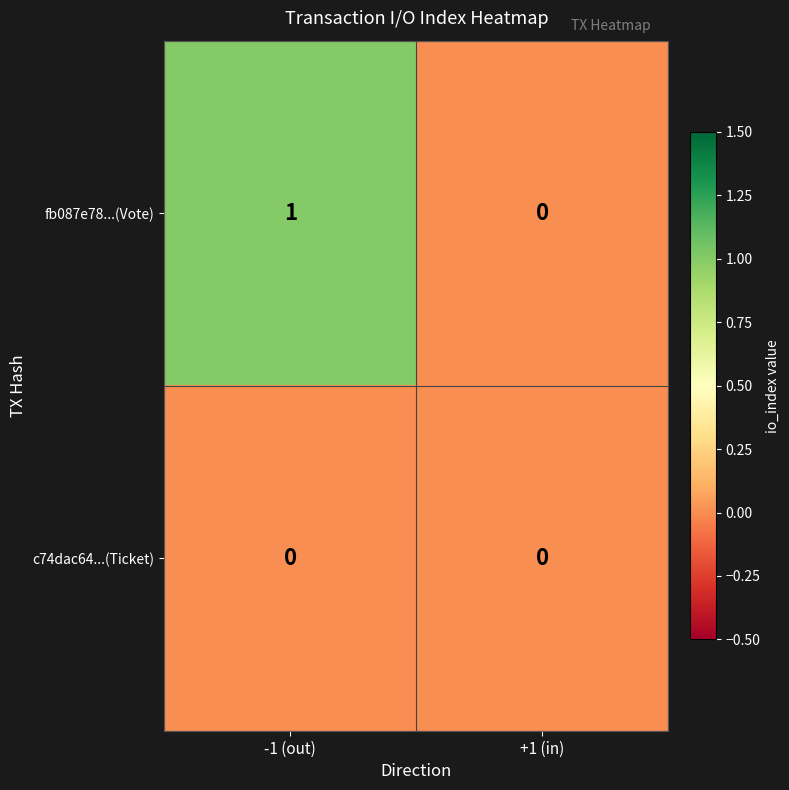

Where is fb087e78...(Vote) nearest to the value 0?

+1 (in)